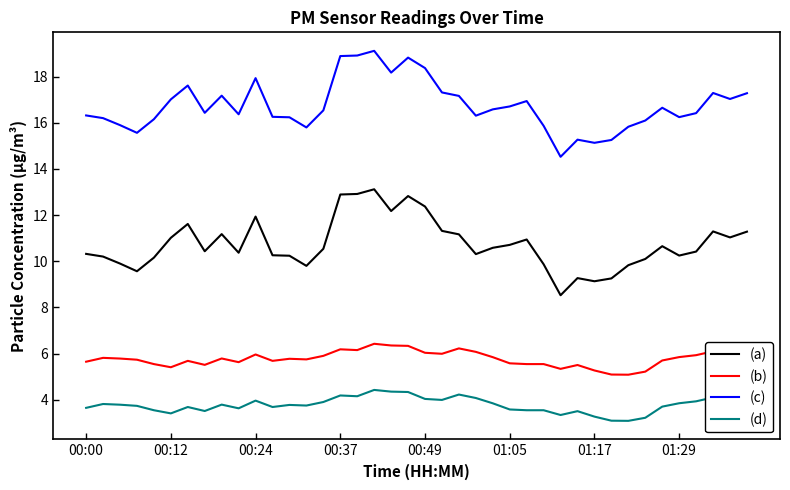

True or false: (d) and (a) cross at least once.

False